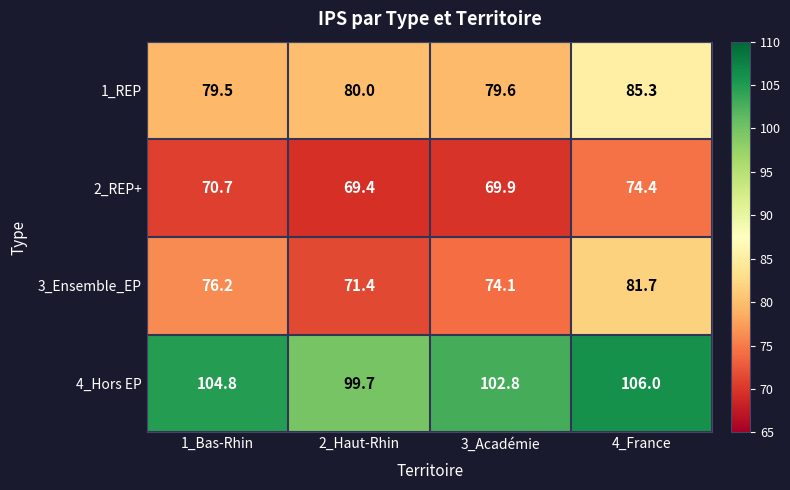

What is the sum of the 3_Ensemble_EP values at 4_France and 1_Bas-Rhin?

157.9